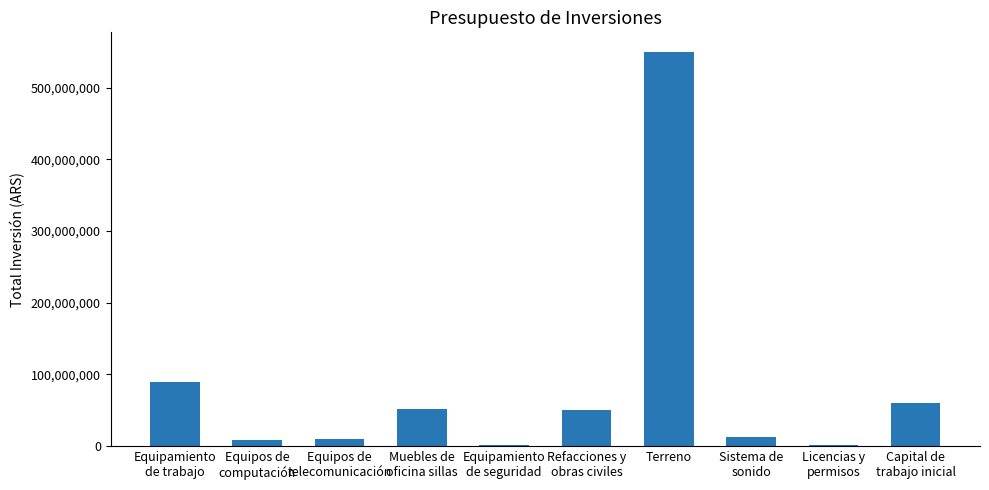

Are the bars grouped side by side (vs. stacked)?

No